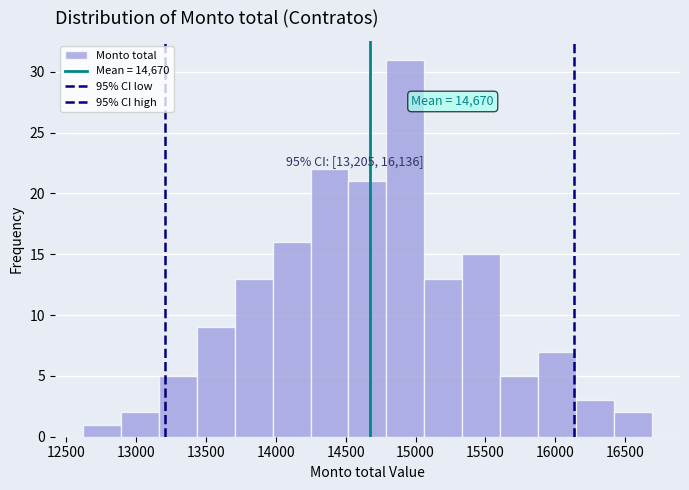

Which range on the x-axis has the tallest bar?

14800 to 15050